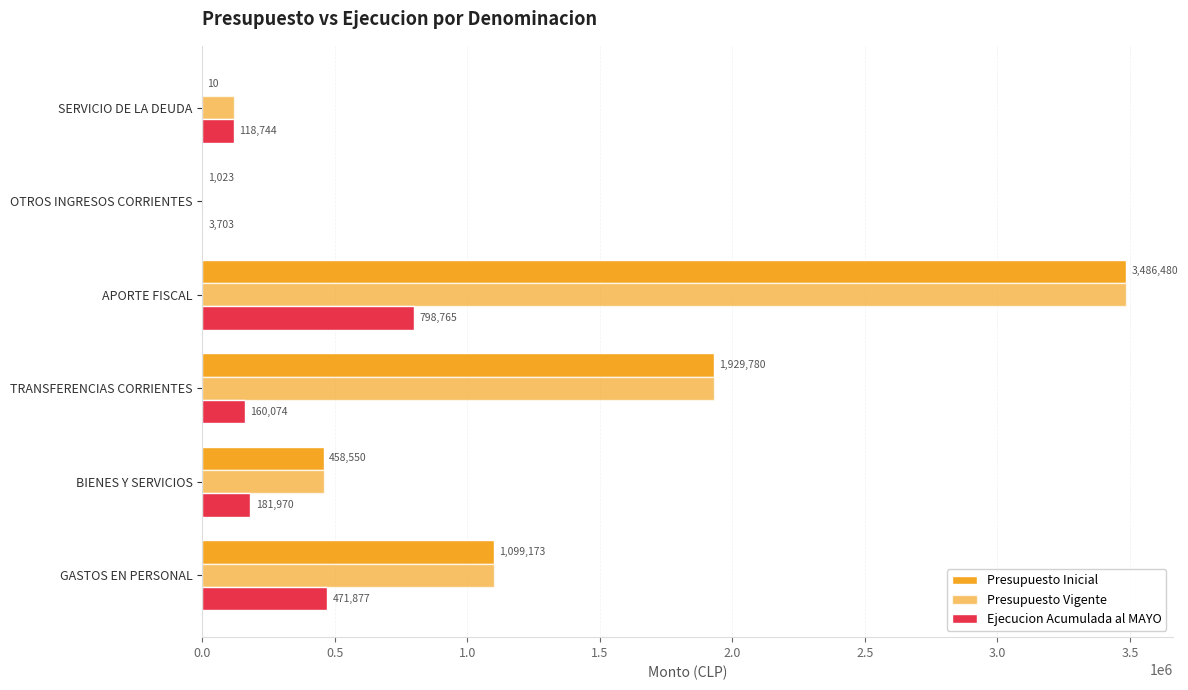

Count the number of data series in this chart.

3